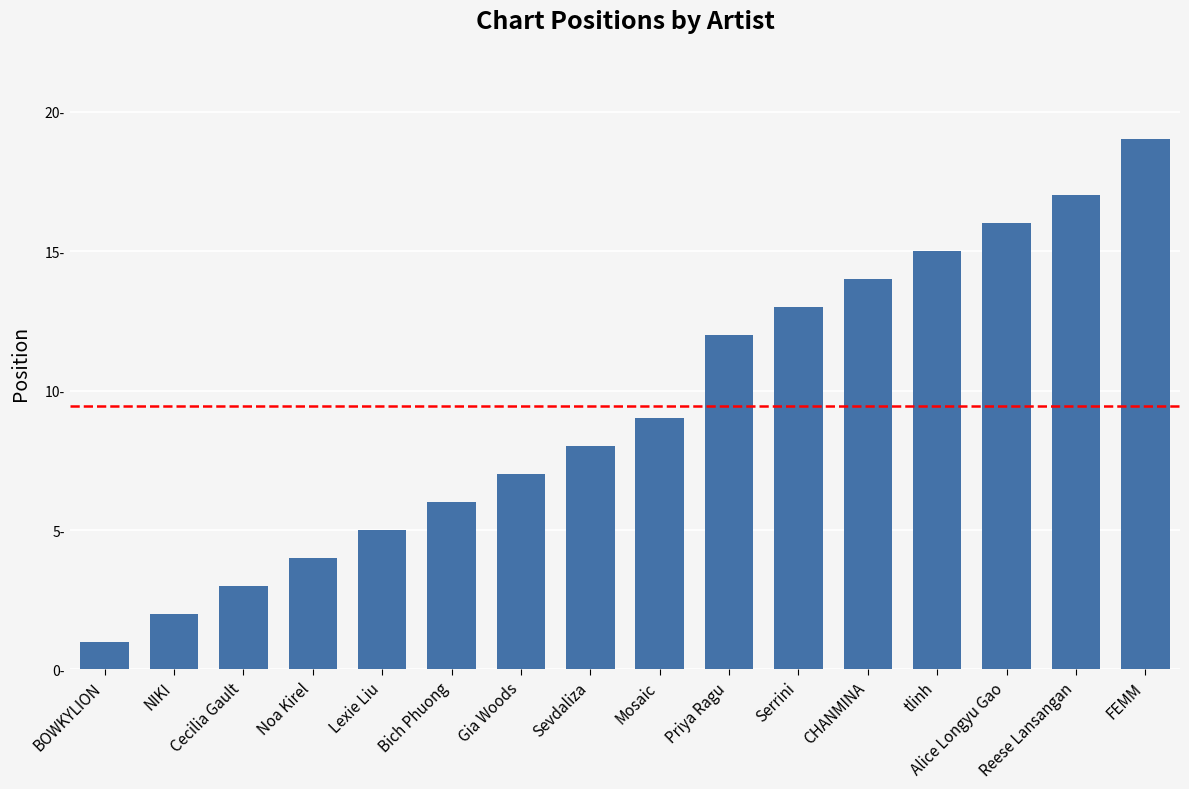

Reading left to right, extract all data points from this chart.

BOWKYLION=1	NIKI=2	Cecilia Gault=3	Noa Kirel=4	Lexie Liu=5	Bich Phuong=6	Gia Woods=7	Sevdaliza=8	Mosaic=9	Priya Ragu=12	Serrini=13	CHANMINA=14	tlinh=15	Alice Longyu Gao=16	Reese Lansangan=17	FEMM=19